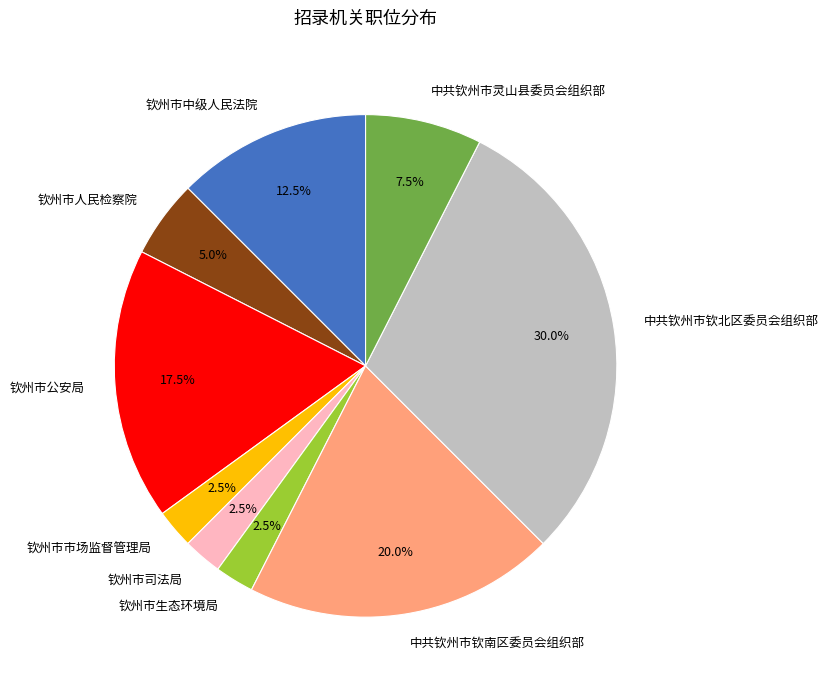

Is there any slice that represents more than half of the pie?

No